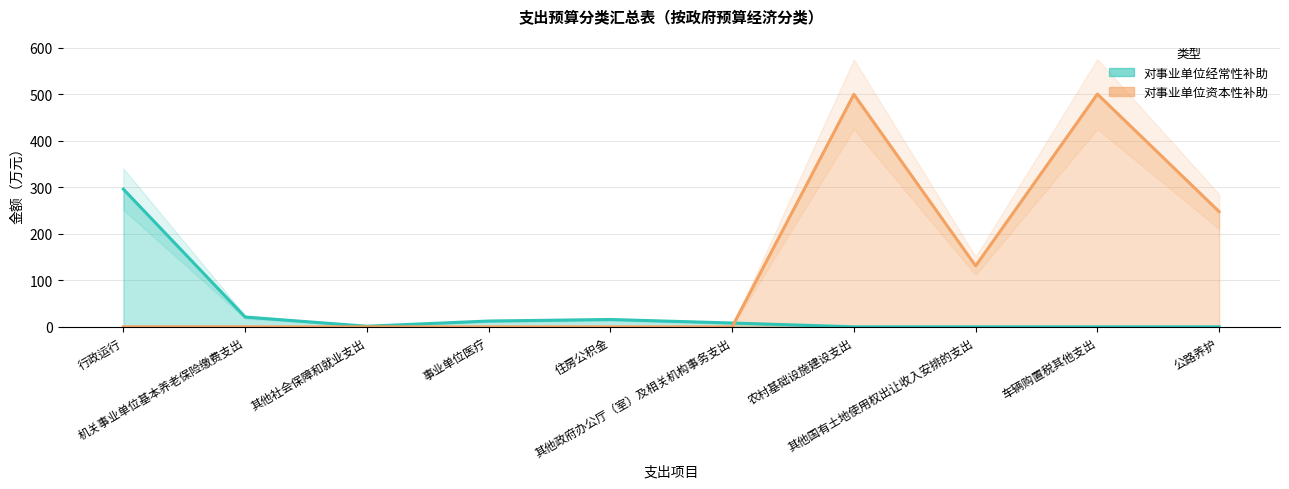

How many lines are shown in the chart?

2